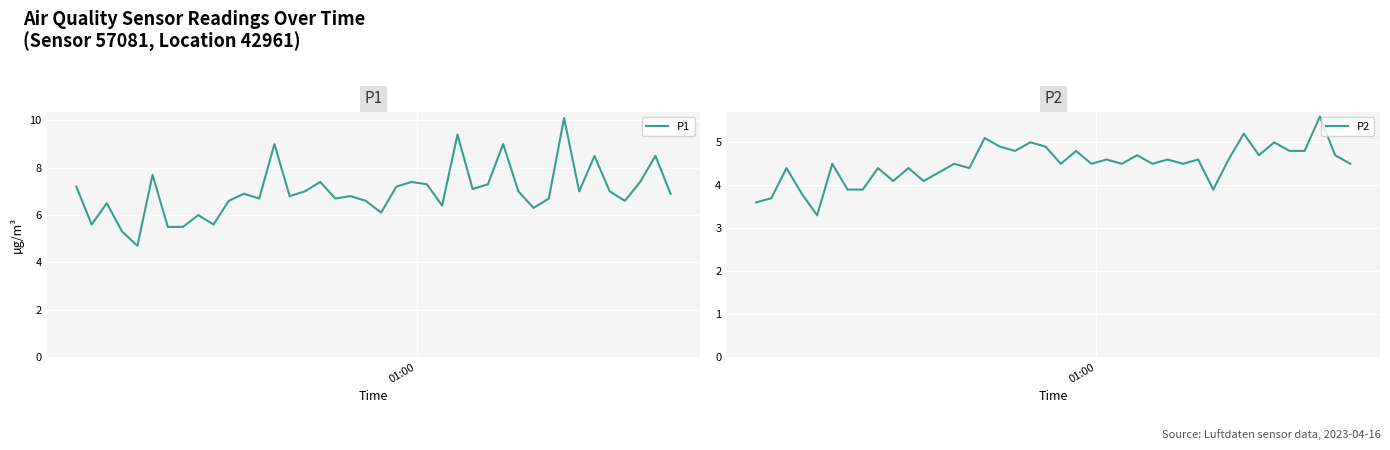

True or false: P1 and P2 intersect in this chart.

False